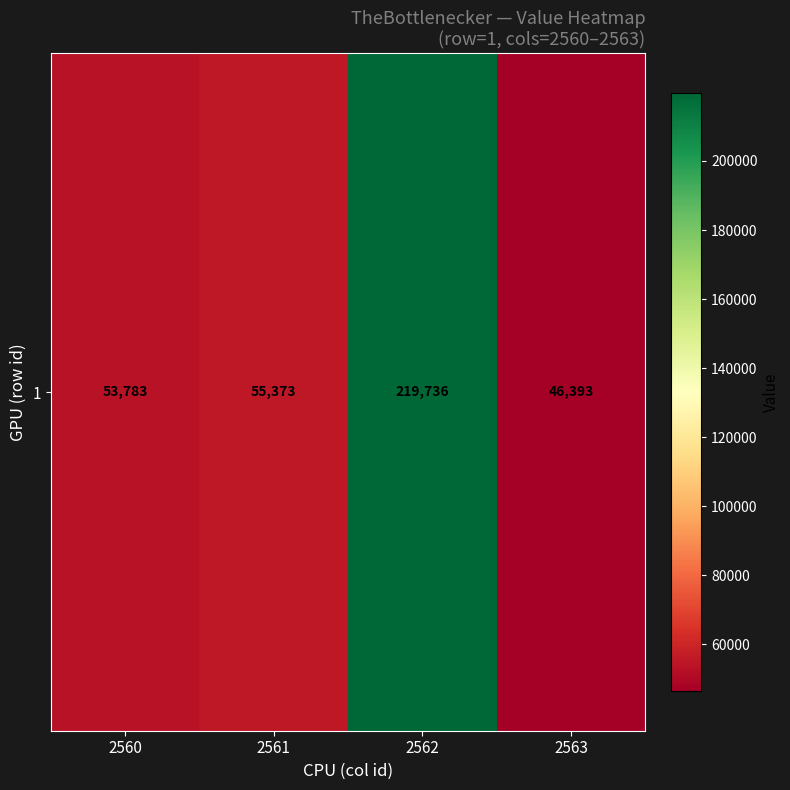

Read the value at 2560, to the nearest 10.

53780